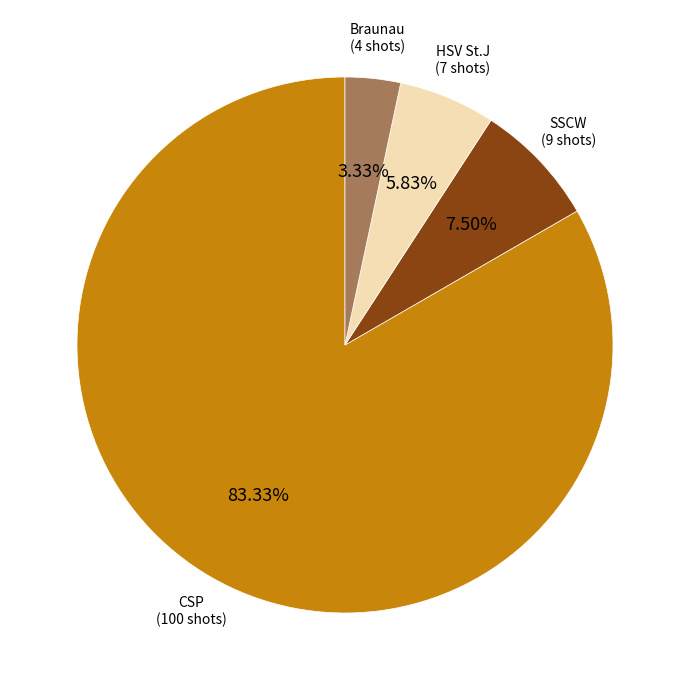

Does any single category account for the majority?

Yes